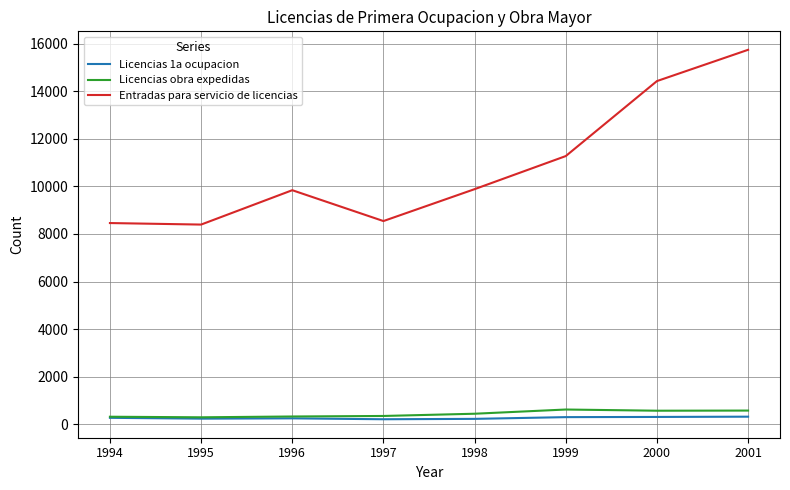

Which series has the largest range (max minus min)?

Entradas para servicio de licencias